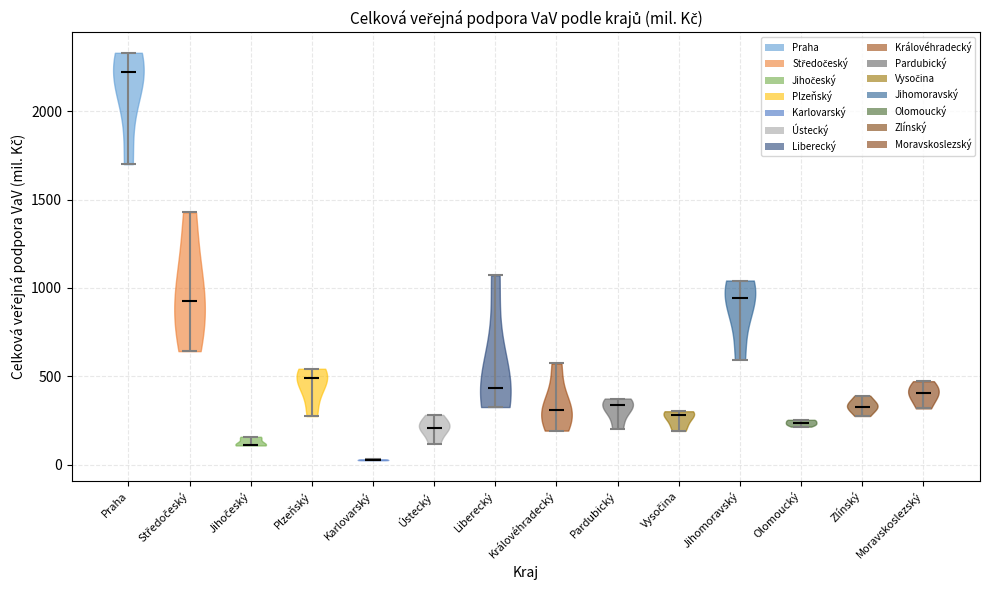

Reading left to right, read every violin against the y-axis: where its median line is, and the lowest and highest points it reaches. The values are not printed on the chart, so give them approximately, as read against the axis.

Praha: median line 2200, lowest point 1700, highest point 2350
Středočeský: median line 950, lowest point 650, highest point 1450
Jihočeský: median line 100, lowest point 100, highest point 150
Plzeňský: median line 500, lowest point 300, highest point 550
Karlovarský: median line 50, lowest point 50, highest point 50
Ústecký: median line 200, lowest point 100, highest point 300
Liberecký: median line 450, lowest point 350, highest point 1050
Královéhradecký: median line 300, lowest point 200, highest point 550
Pardubický: median line 350, lowest point 200, highest point 350
Vysočina: median line 300, lowest point 200, highest point 300
Jihomoravský: median line 950, lowest point 600, highest point 1050
Olomoucký: median line 250, lowest point 200, highest point 250
Zlínský: median line 350, lowest point 300, highest point 400
Moravskoslezský: median line 400, lowest point 300, highest point 450